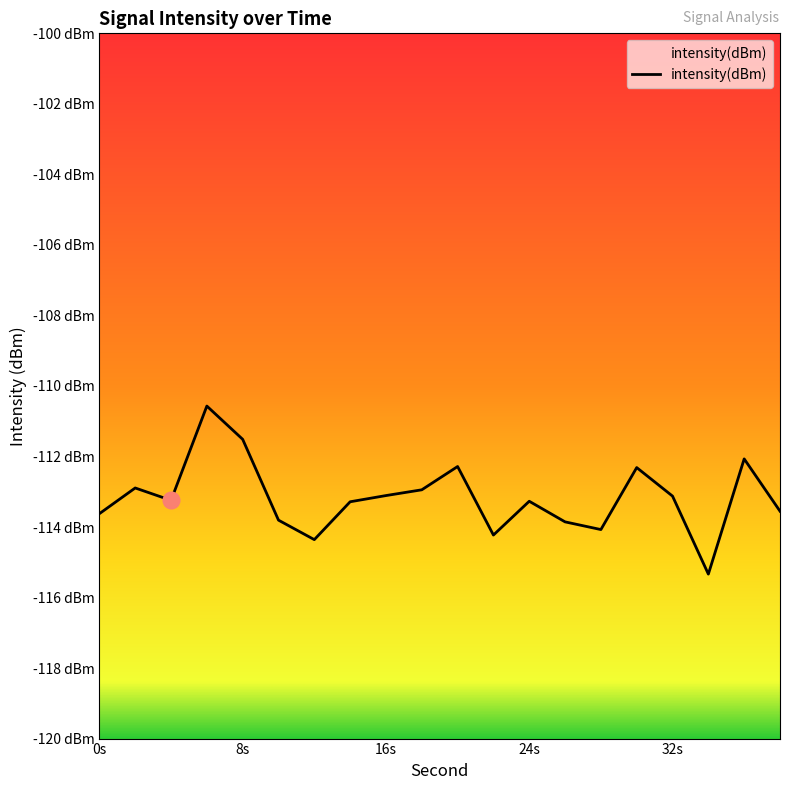

What is the sum of all values?

-2263.4